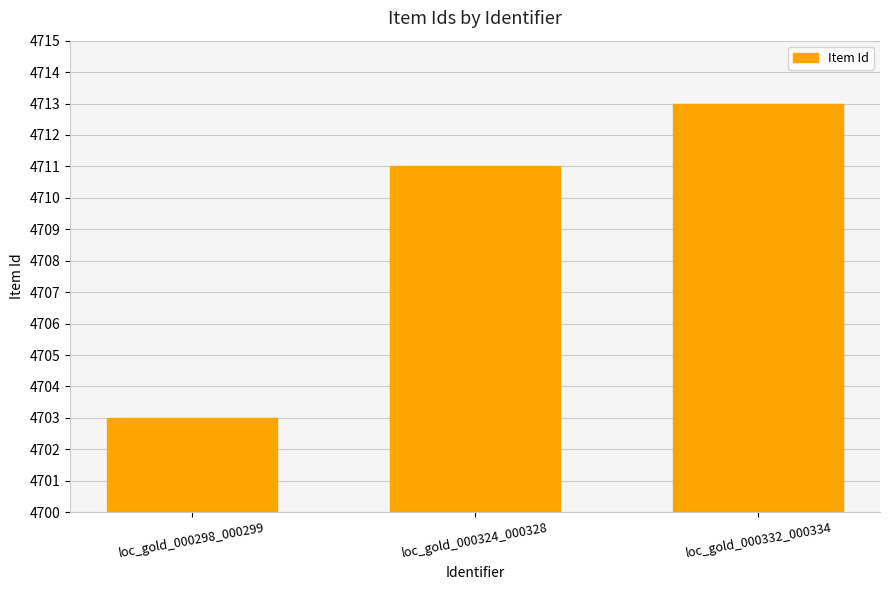

Is it true that the value at loc_gold_000324_000328 is 1621?

False